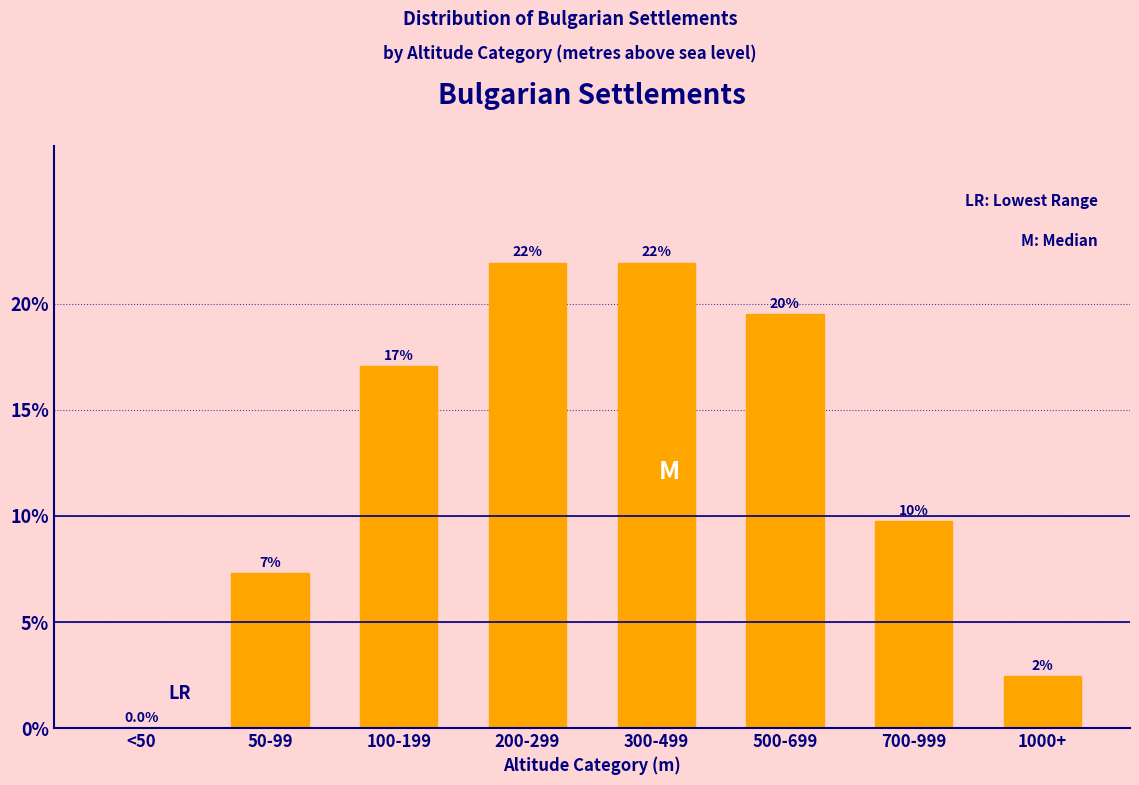

The chart shows a value of 22.0 at 300-499. True or false?

True